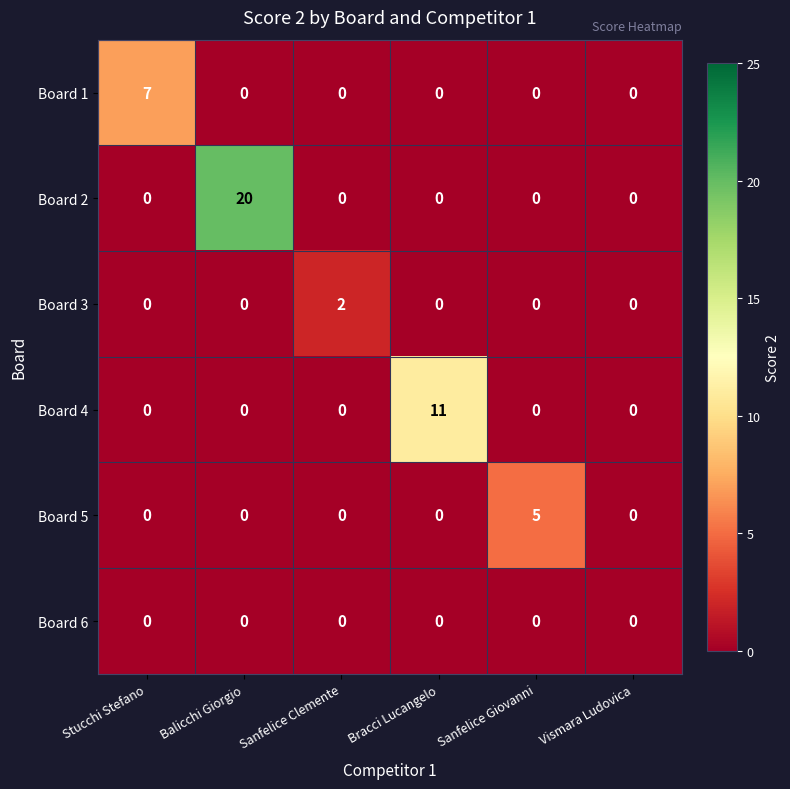

Which series changed the most between Balicchi Giorgio and Sanfelice Clemente?

Board 2